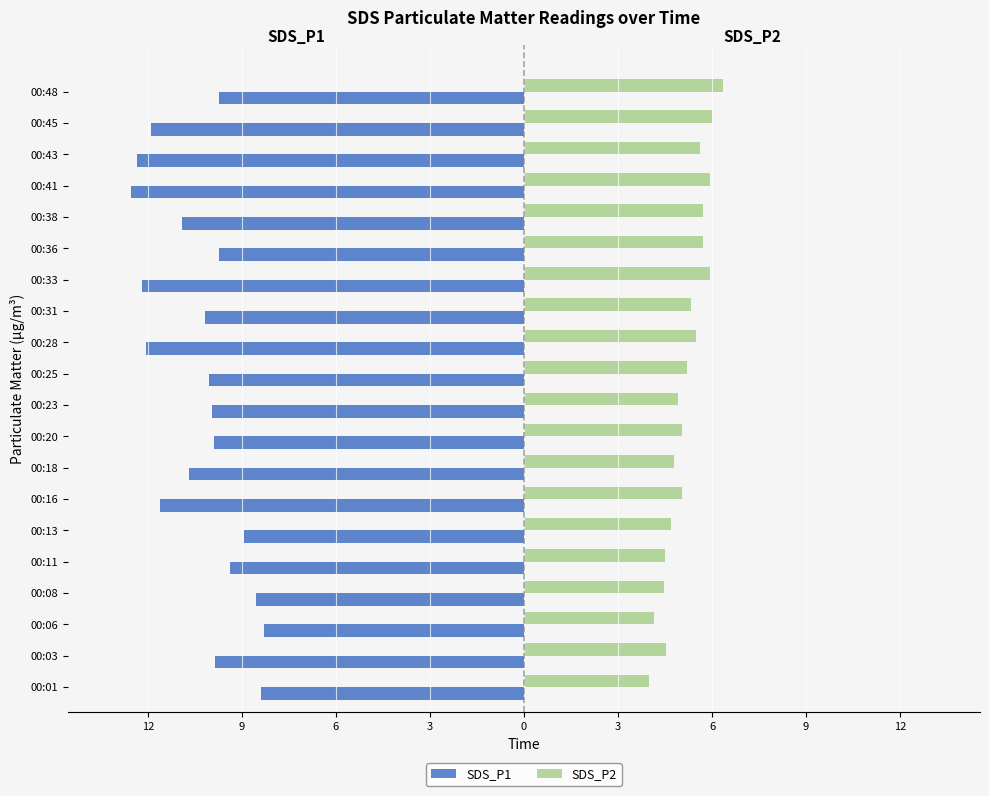

What are all the series names shown in the legend?

SDS_P1, SDS_P2